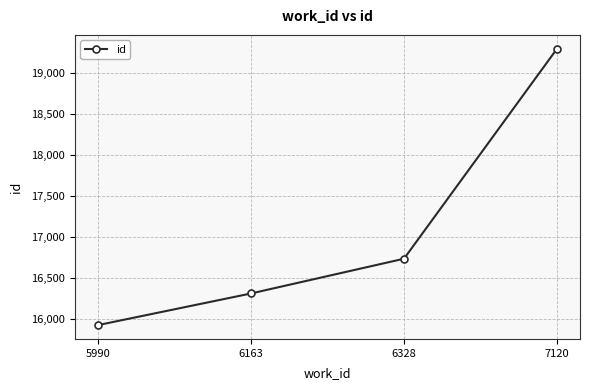

What is the ratio of the value at 7120 to the value at 6163?

1.2